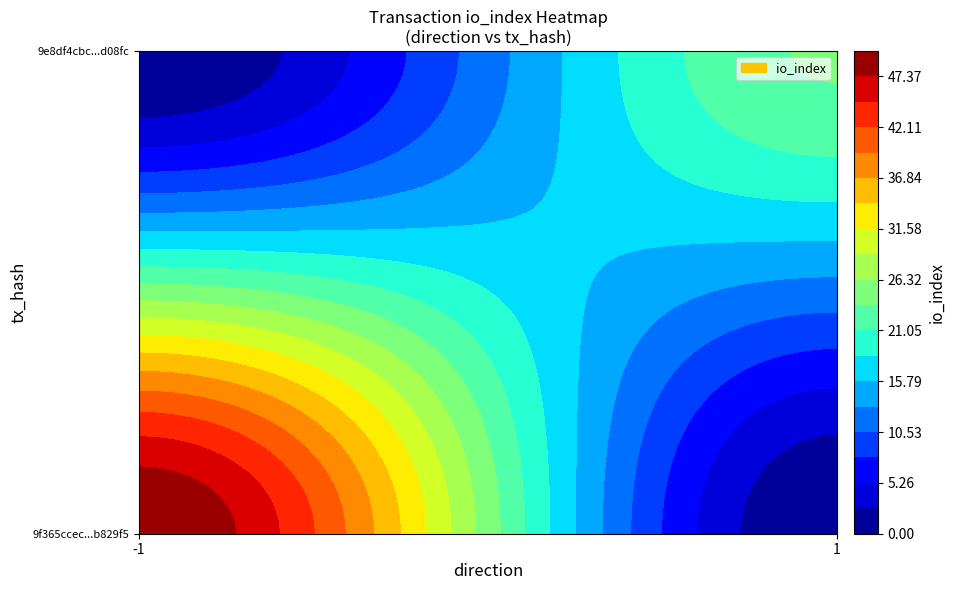

At how many categories does at least one series exceed 21?

1